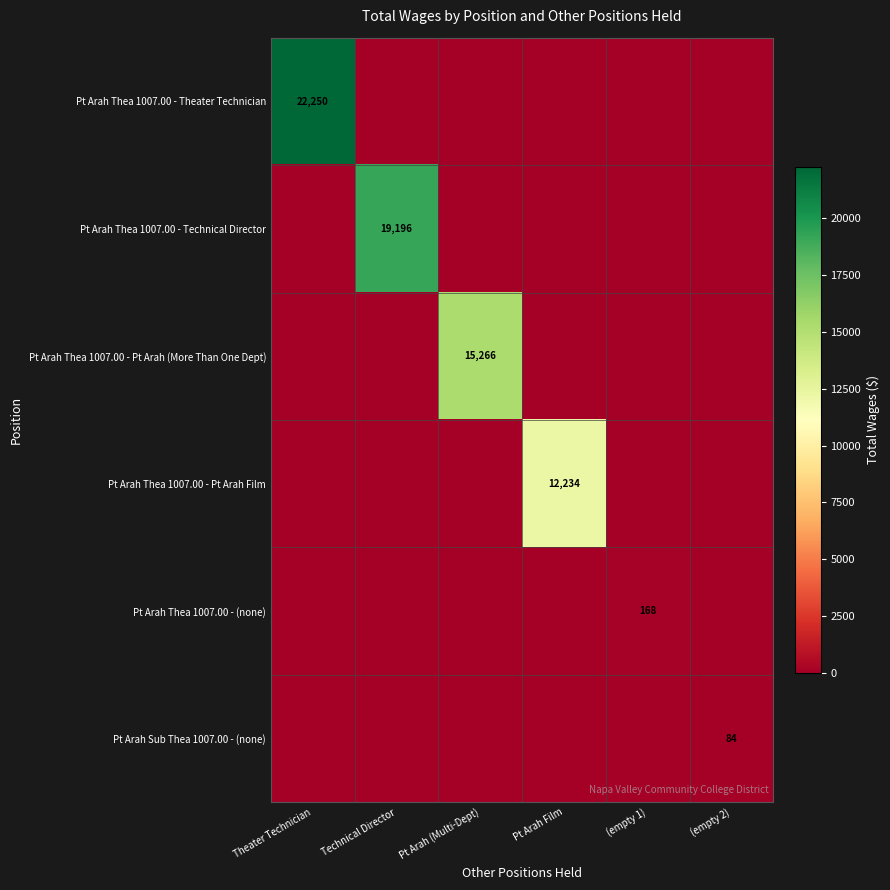

The value of Pt Arah Thea 1007.00 - Technical Director at Technical Director is 19196. True or false?

True